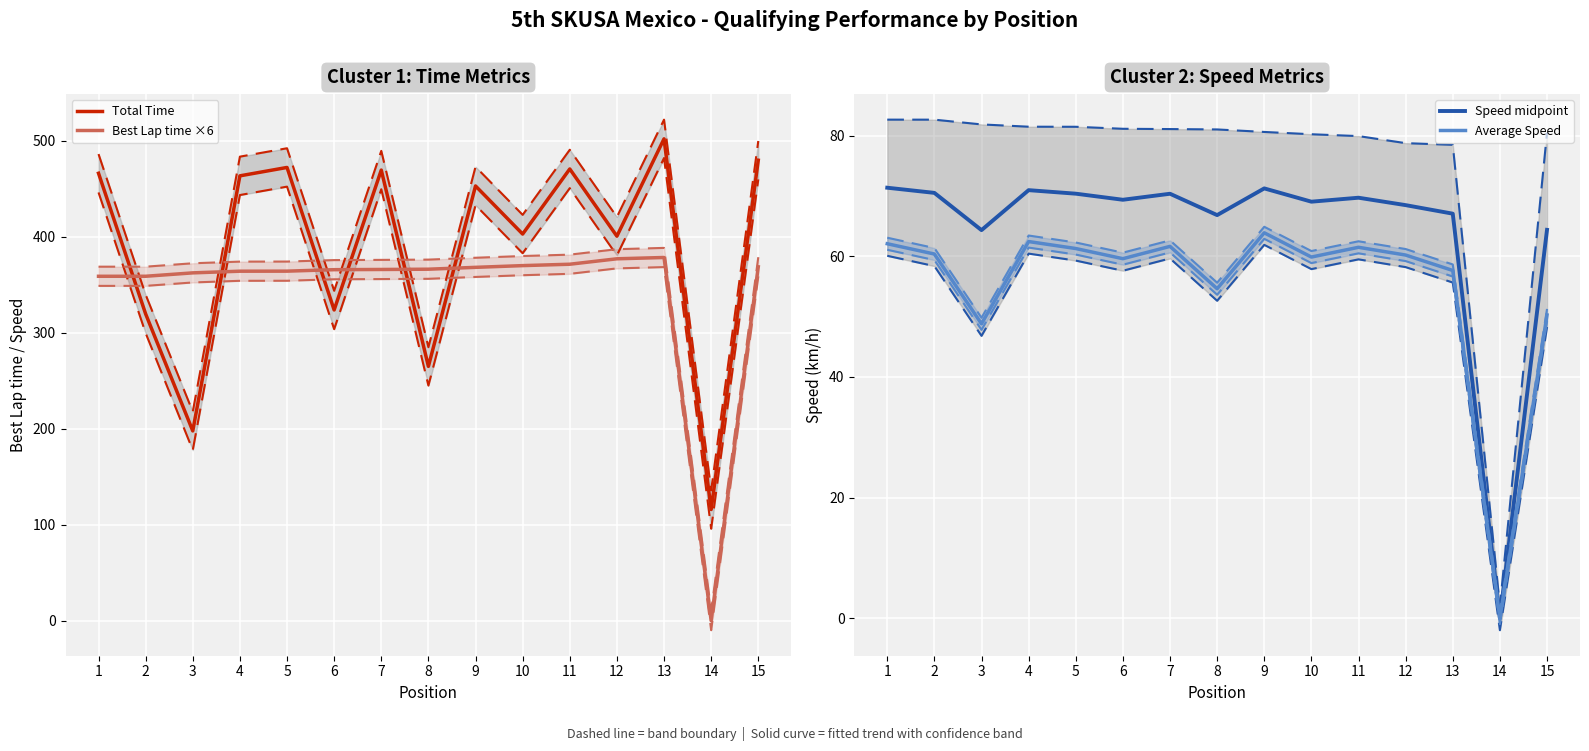

True or false: Average Speed has more than 1 interior local peaks.

True